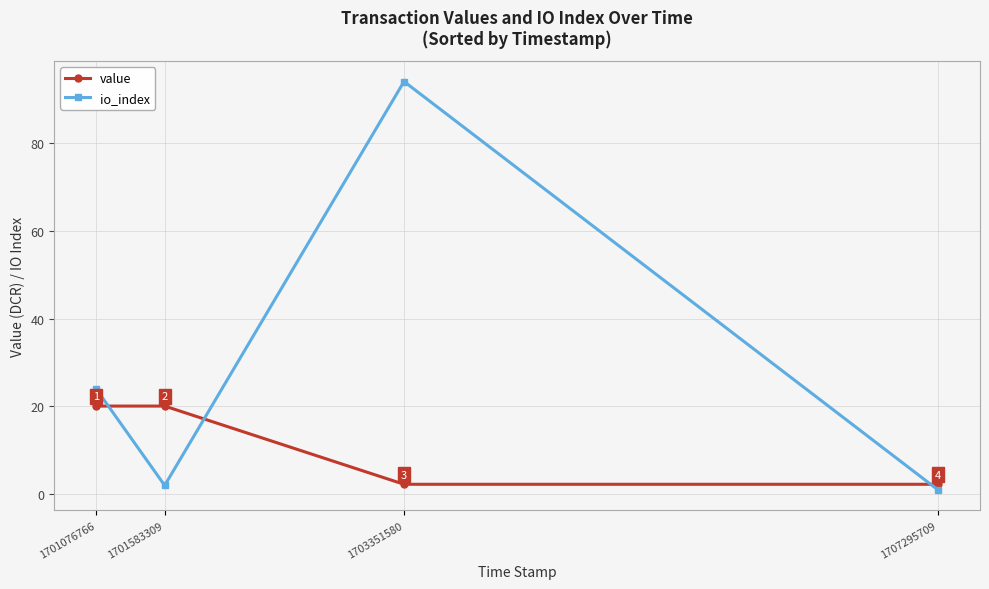

What is the value of the io_index point at the 3rd from the left?

94.0